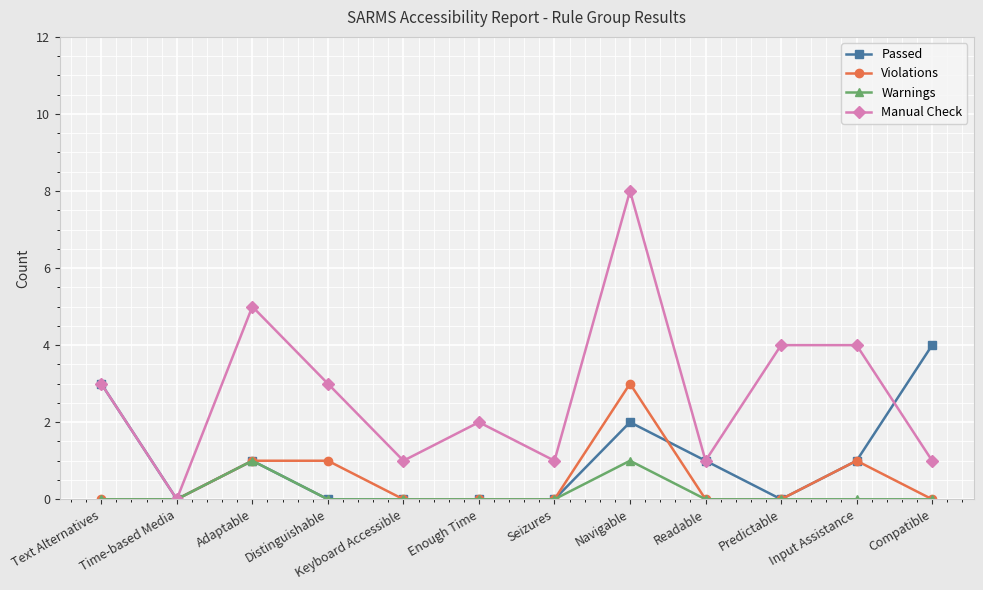

What is the sum of all Passed values?

12